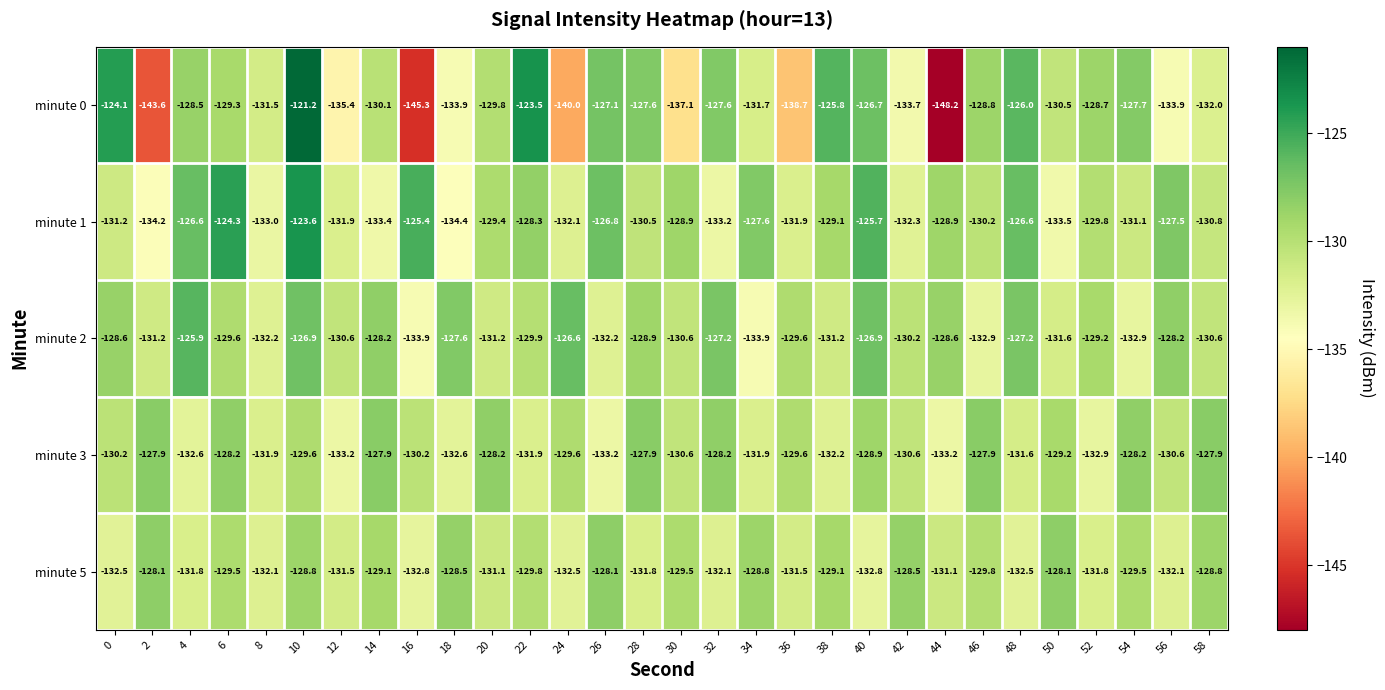

At which category is the sum across all series the highest?

10